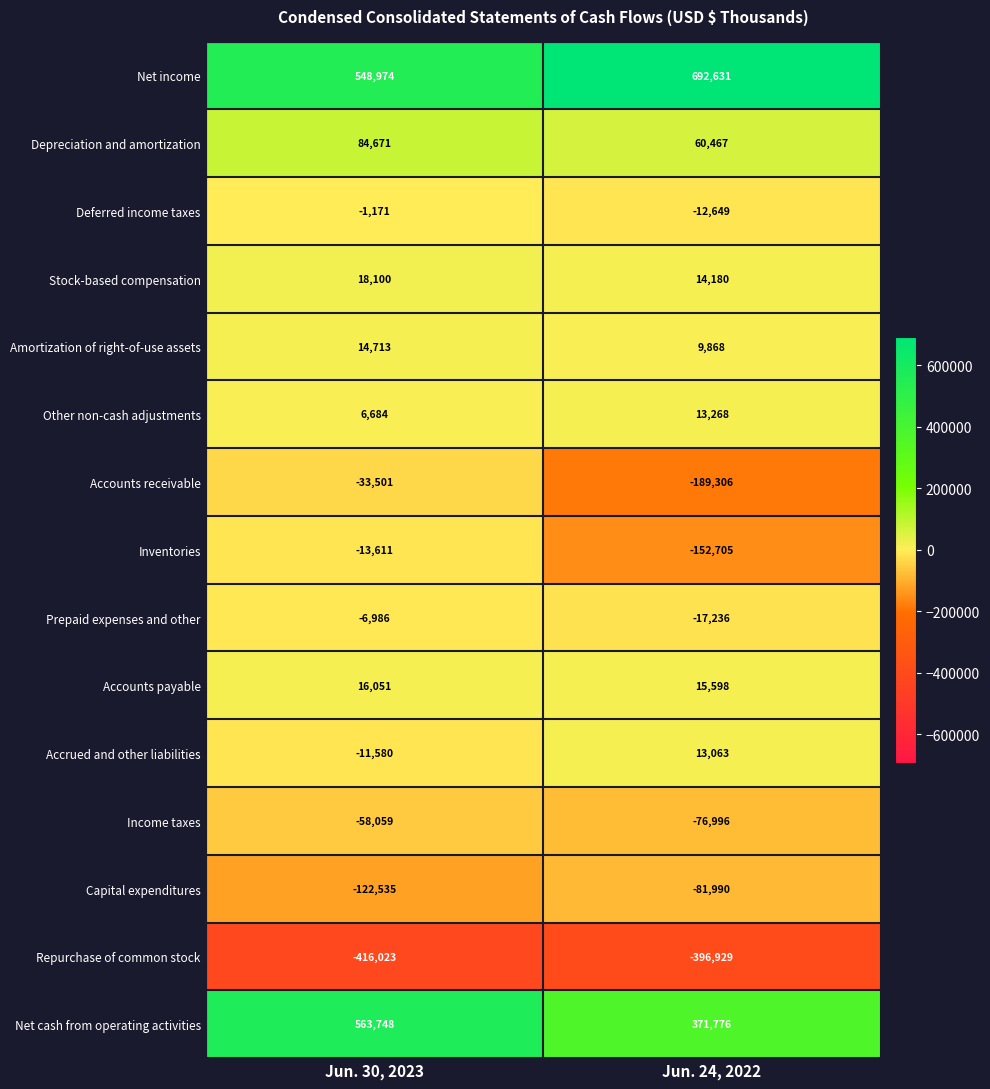

Count the number of categories in the chart.

2